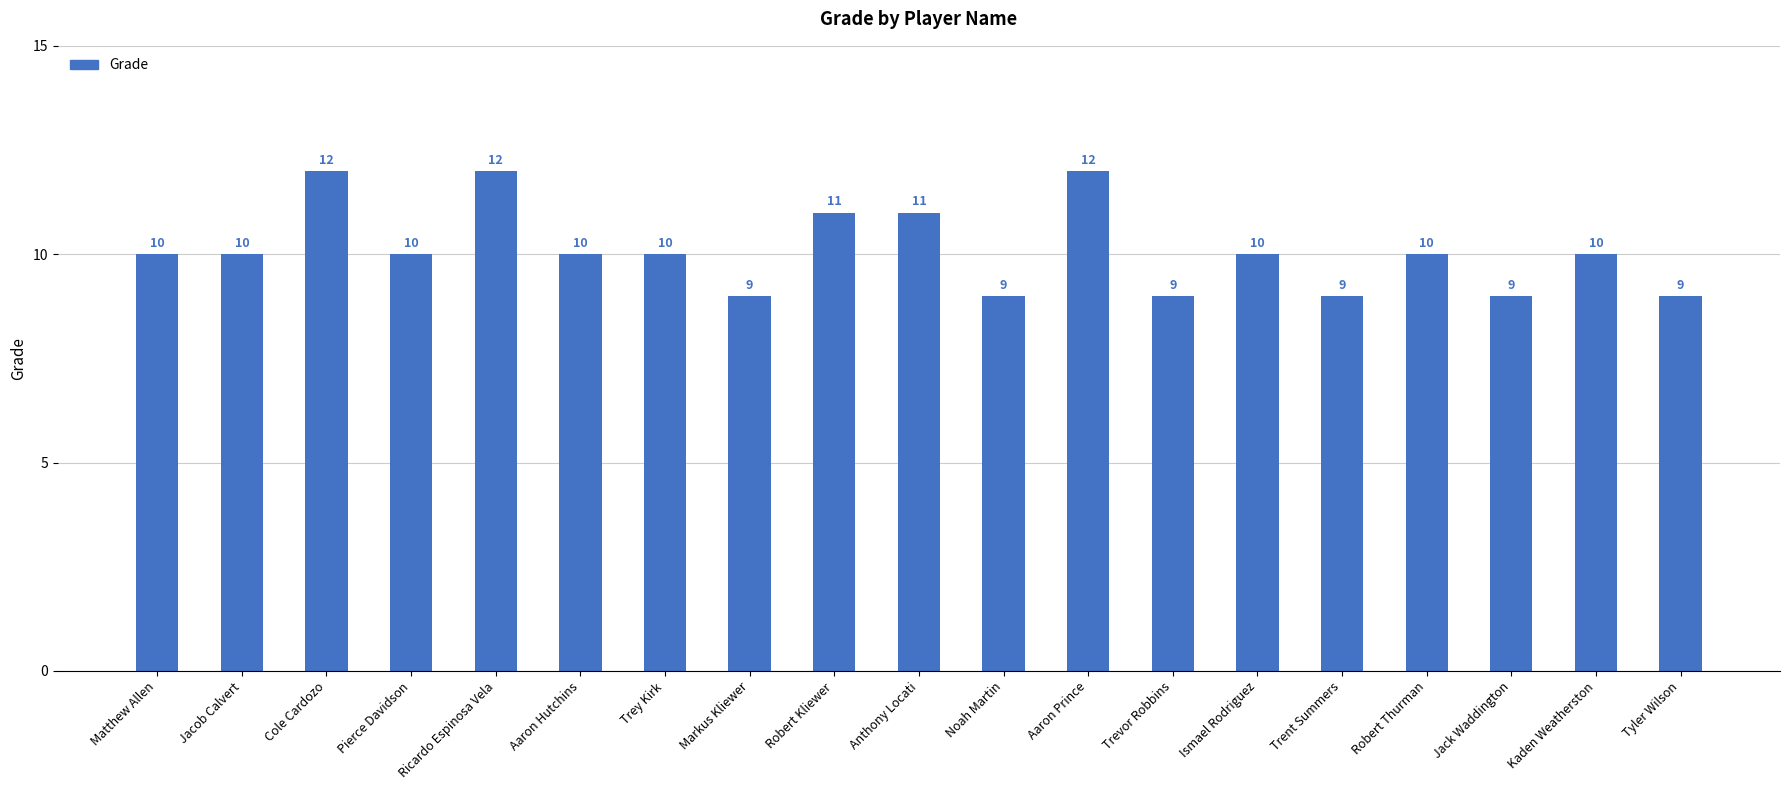

What is the label of the 3rd bar from the left?

Cole Cardozo